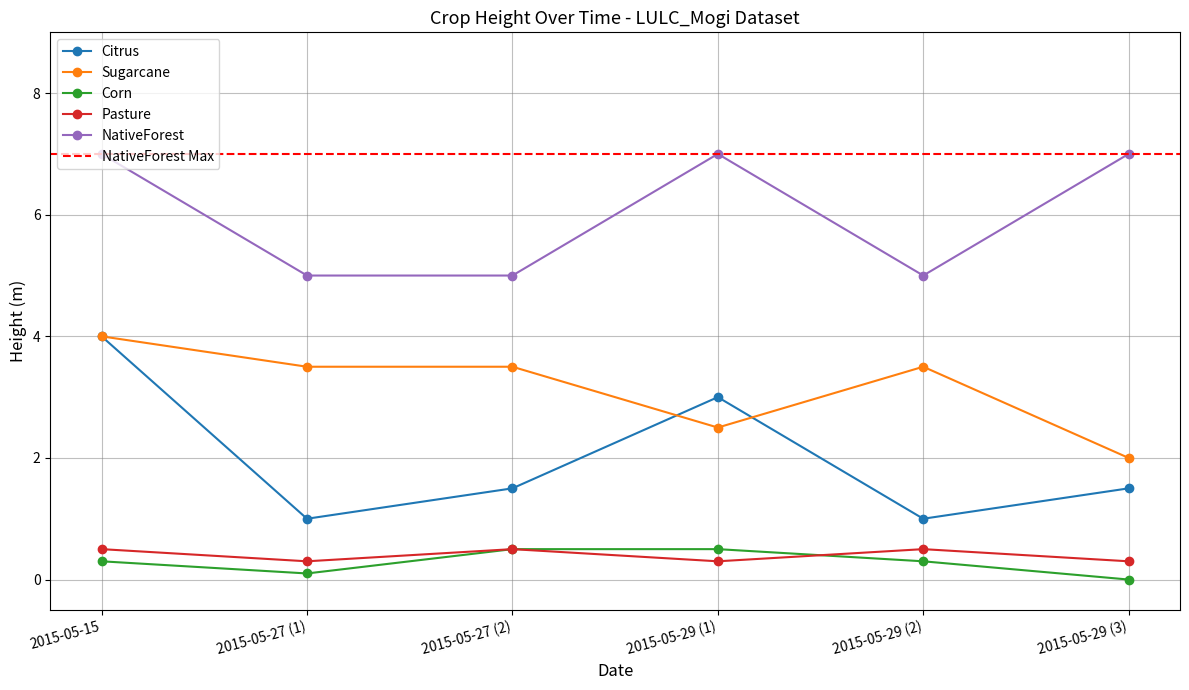

Where is Pasture nearest to the value 0?

2015-05-27 (1)